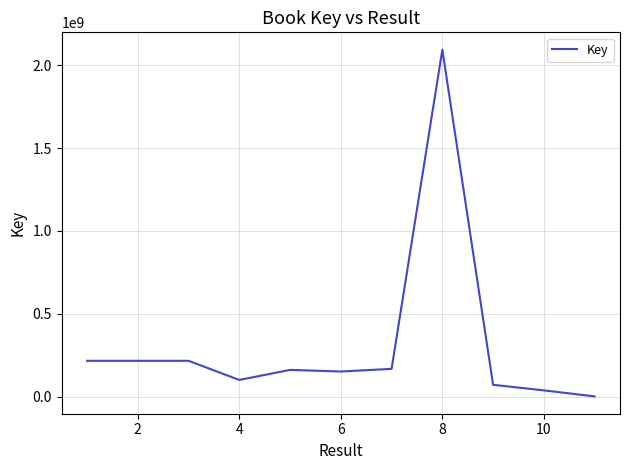

What is the greatest value displayed?

2095006199